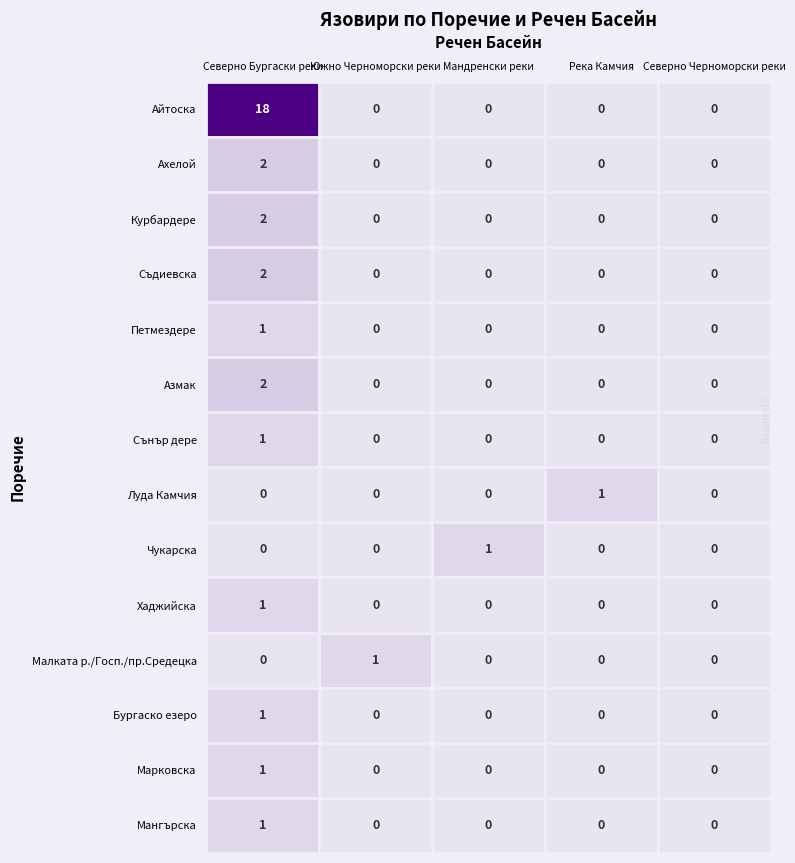

Which series has the widest spread of values?

Айтоска